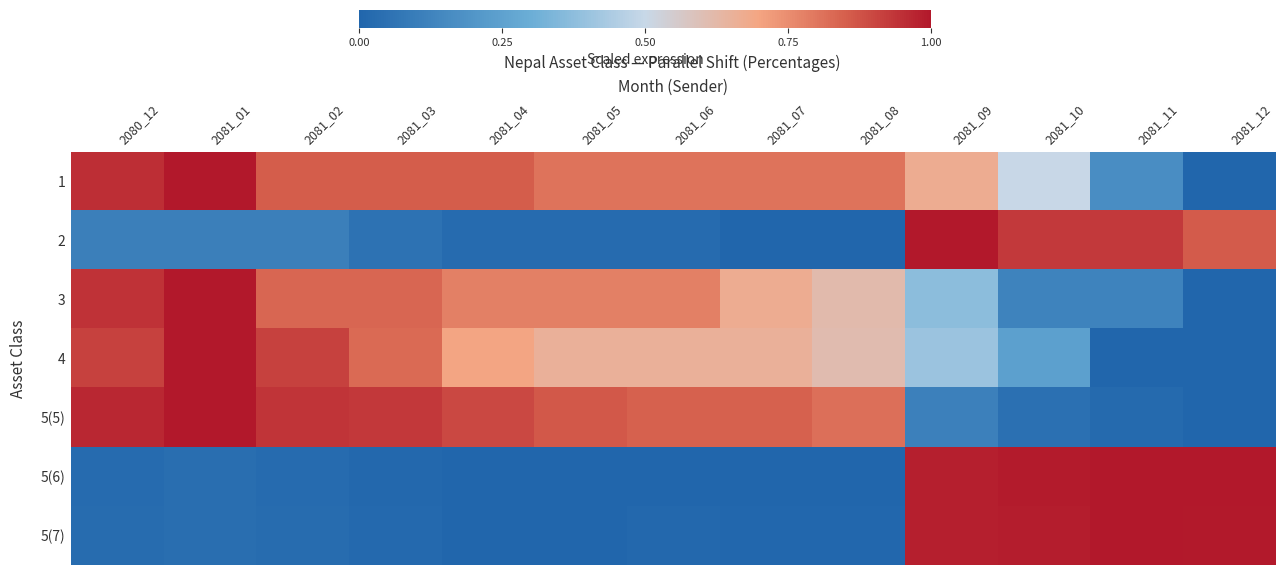

At 2081_12, list the series in order from largest to smallest.

5(6), 5(7), 2, 1, 3, 4, 5(5)